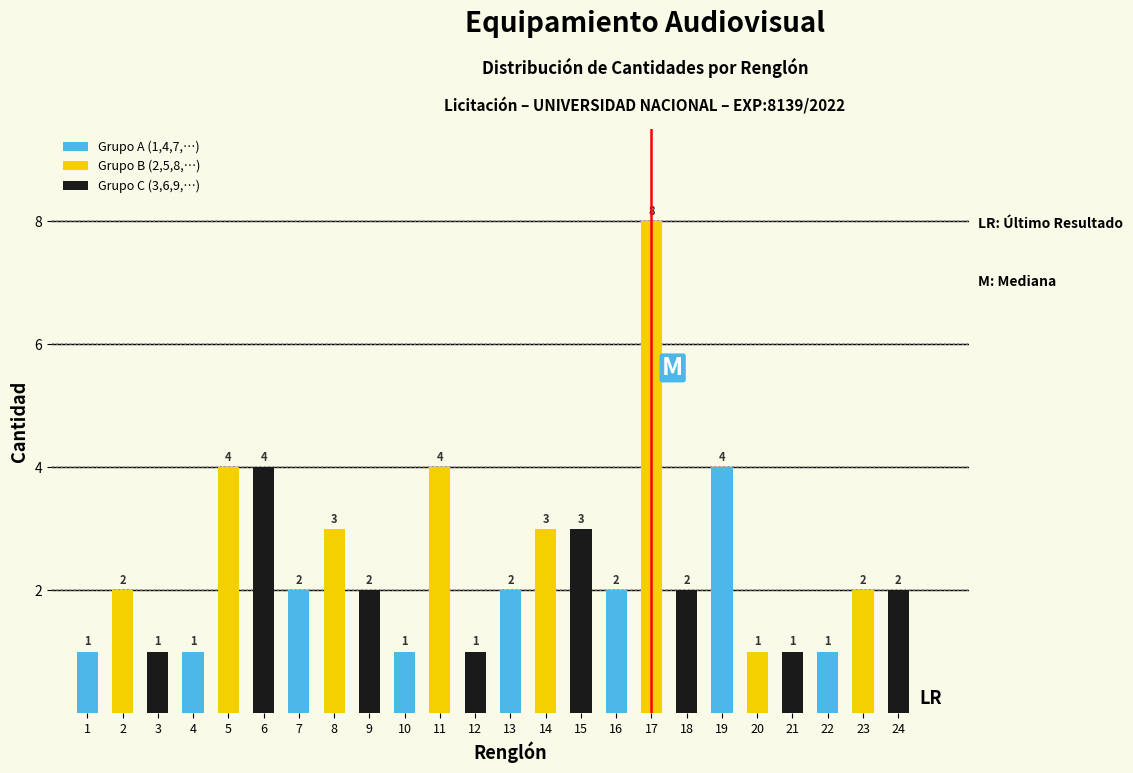

At which label does Grupo C (3,6,9,…) reach its peak?

5